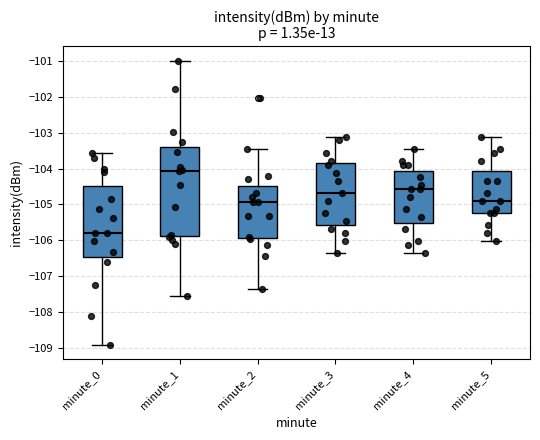

Reading left to right, read every box against the y-axis: the position of its median line, the range the box covers, and the ends of its whiskers. The values are not printed on the chart, so give them approximately, as read against the axis.

minute_0: median -105.8, box -106.4 to -104.5, whiskers -108.9 to -103.6
minute_1: median -104.1, box -105.9 to -103.4, whiskers -107.5 to -101.0
minute_2: median -104.9, box -105.9 to -104.5, whiskers -107.3 to -103.4
minute_3: median -104.7, box -105.6 to -103.8, whiskers -106.3 to -103.1
minute_4: median -104.6, box -105.5 to -104.1, whiskers -106.3 to -103.4
minute_5: median -104.9, box -105.2 to -104.1, whiskers -106.0 to -103.1